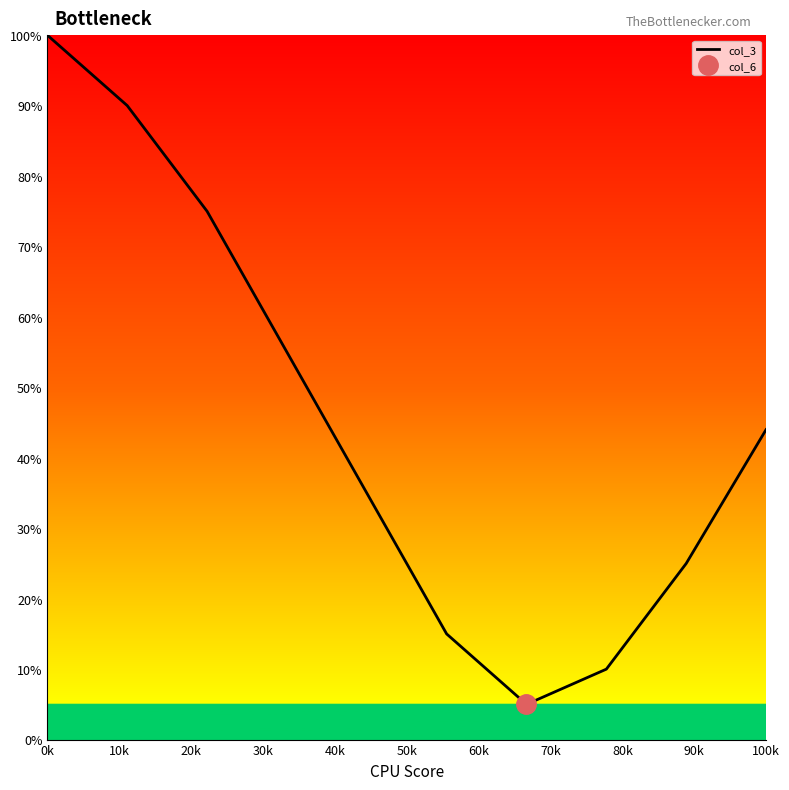

The value of col_3 at 0k is 100. True or false?

True